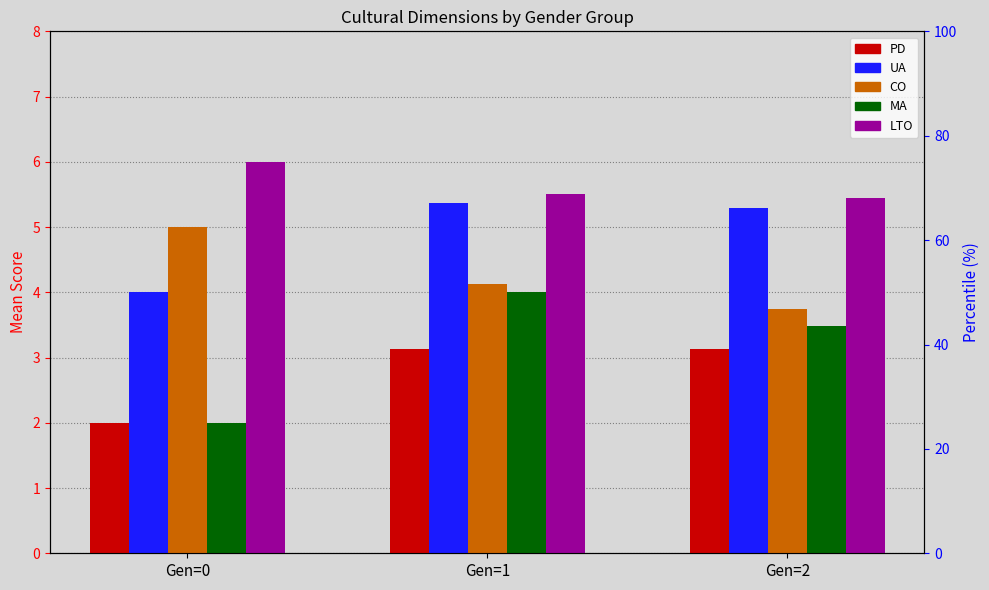

Which series has the largest range (max minus min)?

MA